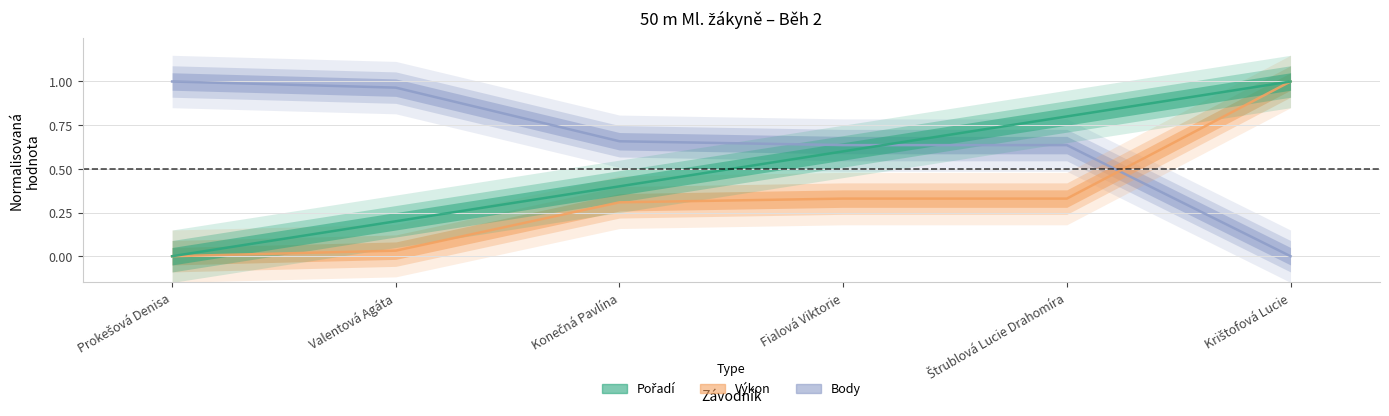

Is the value of Výkon at Fialová Viktorie greater than the value of Body at Štrublová Lucie Drahomíra?

No